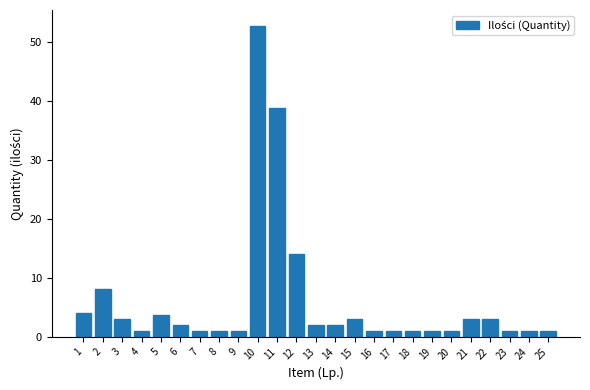

What is the value of the 2nd bar from the left?

8.0